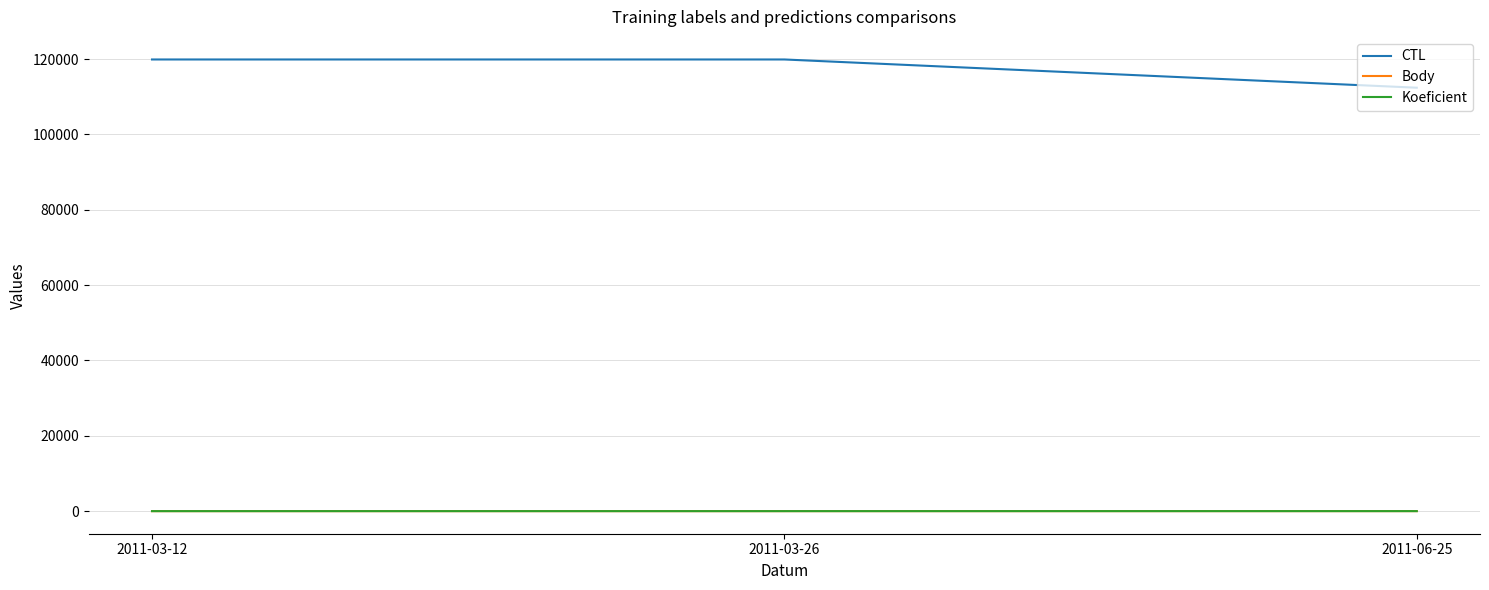

What is the total value across all series at 2011-03-12?

119904.0